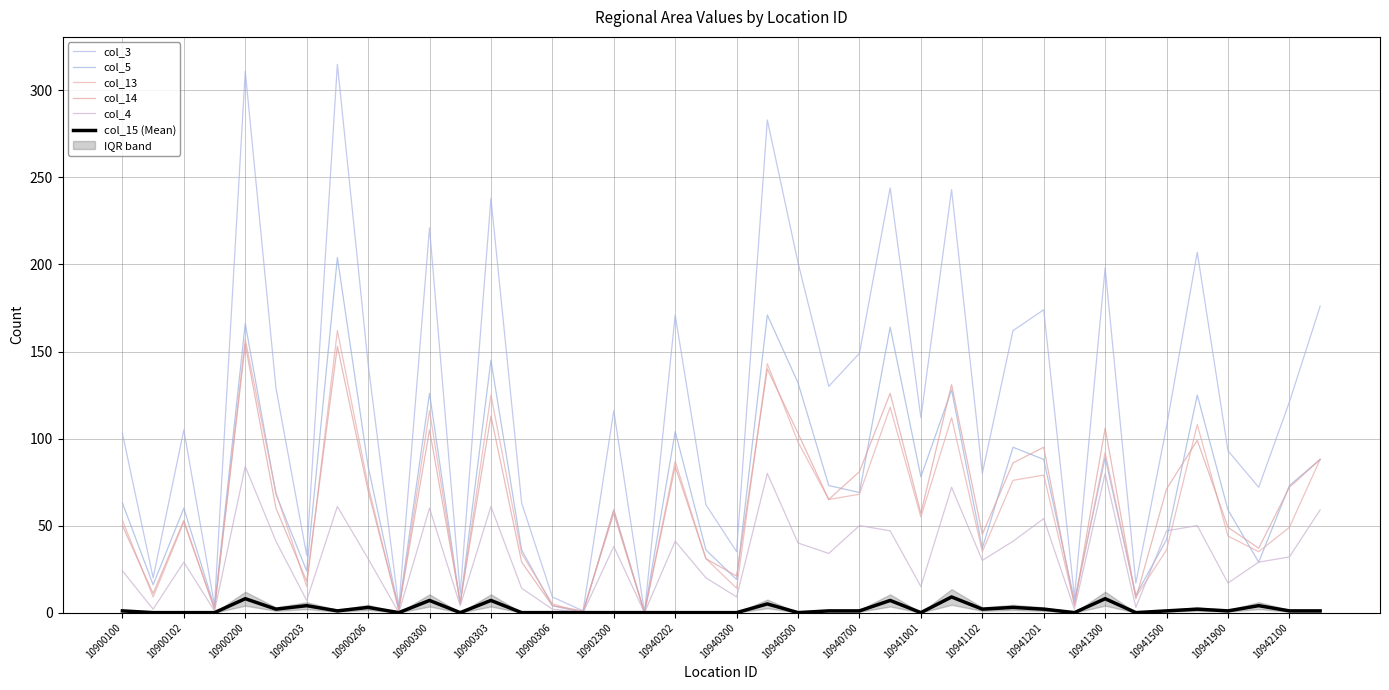

What are all the series names shown in the legend?

col_3, col_5, col_13, col_14, col_4, col_15 (Mean)